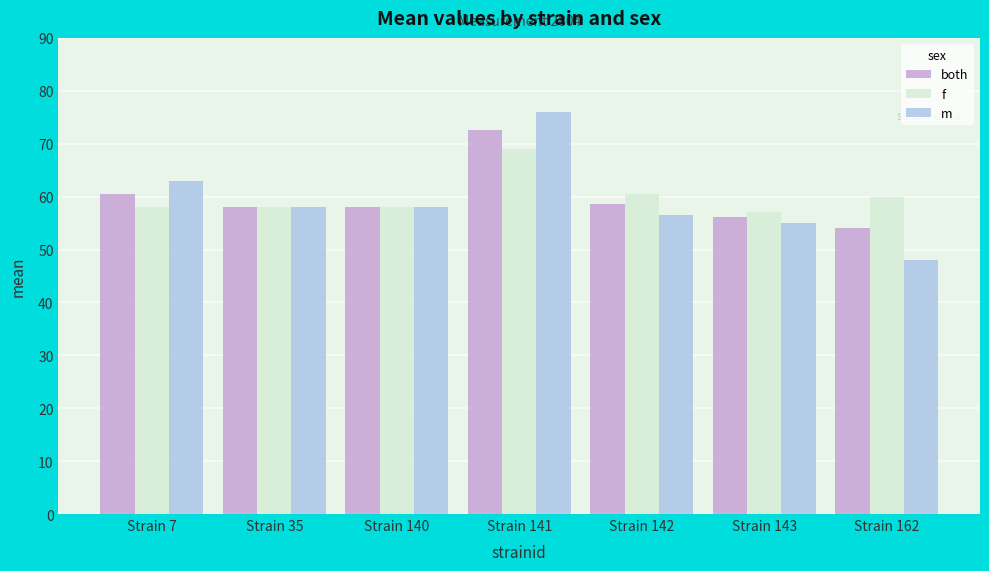

Where is m nearest to the value 62?

Strain 7